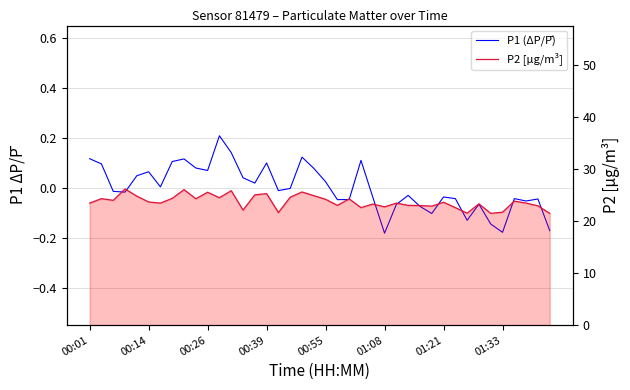

At which label does P1 (ΔP/P̄) first exceed 0?

00:01